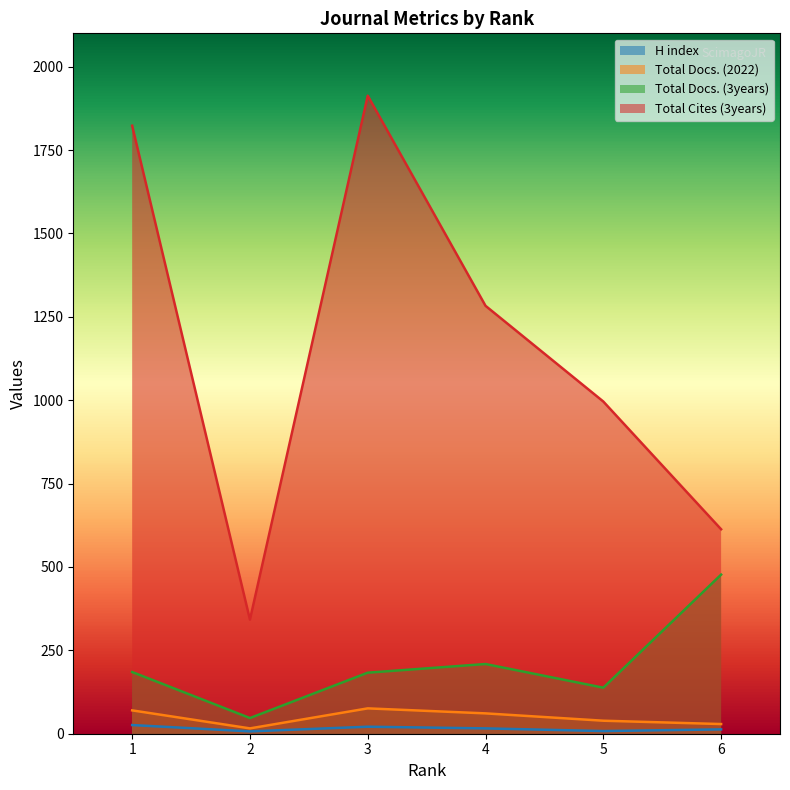

Between 3 and 4, which series saw the biggest shift?

Total Cites (3years)